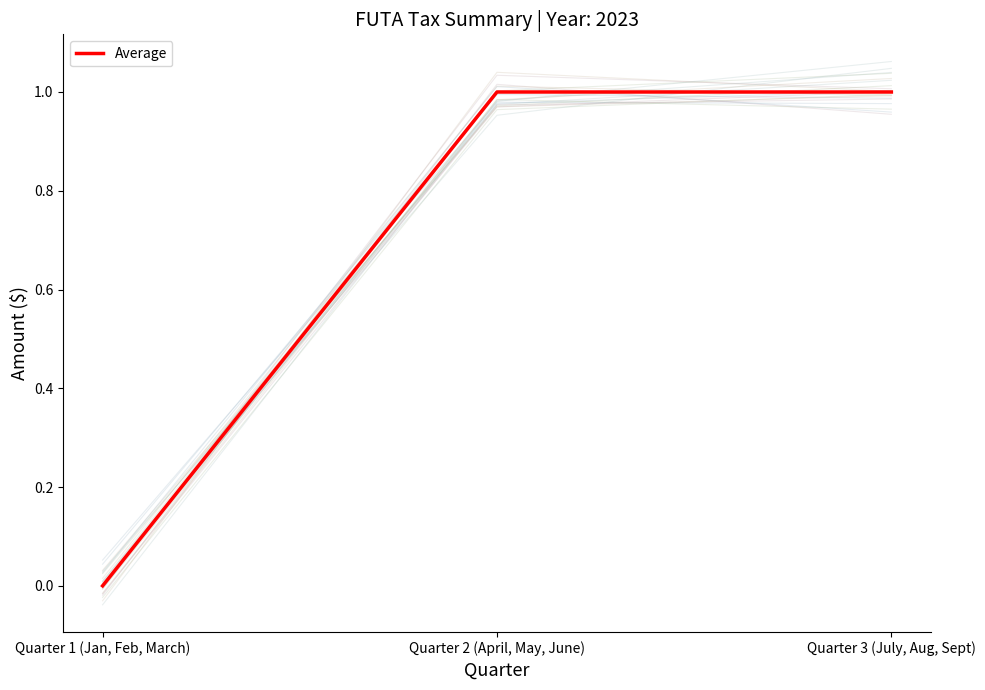

What is the average value?

1